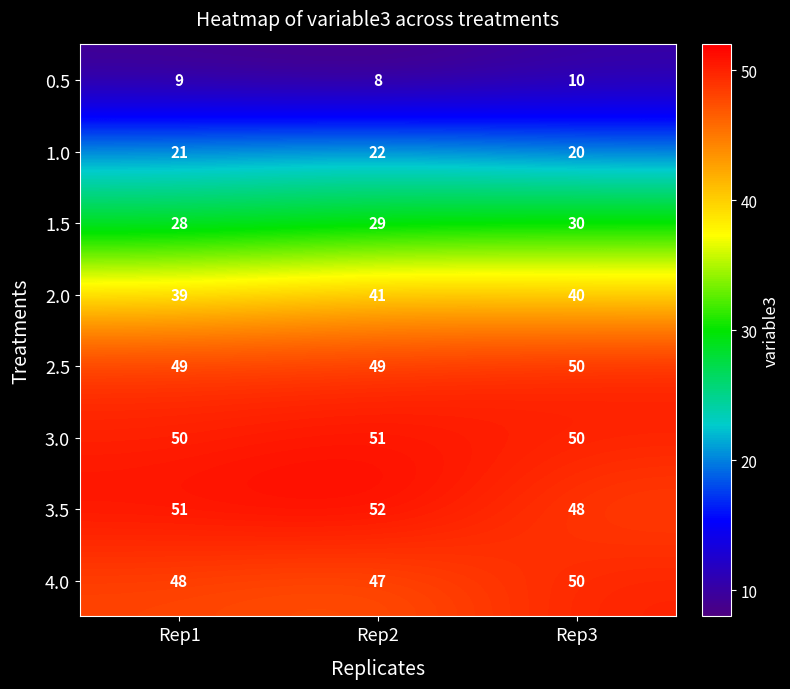

True or false: 2.5 has a value of 49 at Rep1.

True